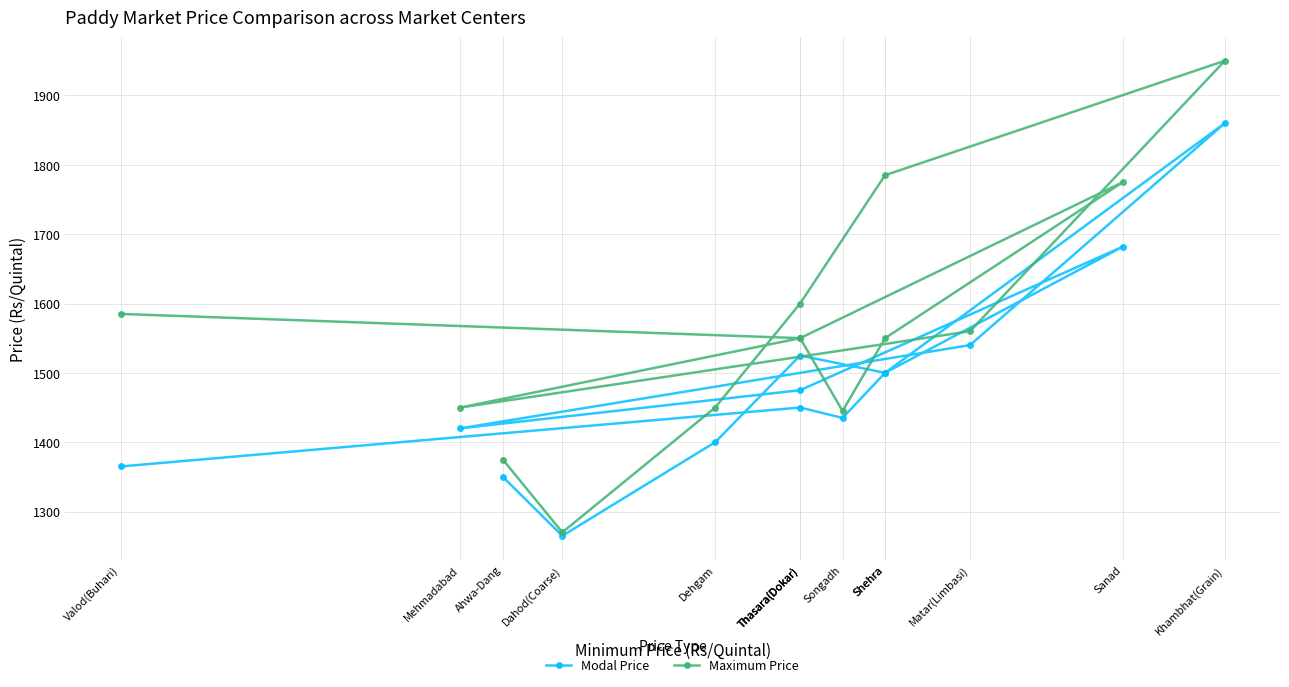

Reading left to right, transcribe all the data shown in this chart.

Modal Price: 1350	1265	1400	1525	1500	1860	1540	1420	1475	1682	1500	1435	1450	1365
Maximum Price: 1375	1270	1450	1600	1785	1950	1560	1450	1550	1775	1550	1445	1550	1585